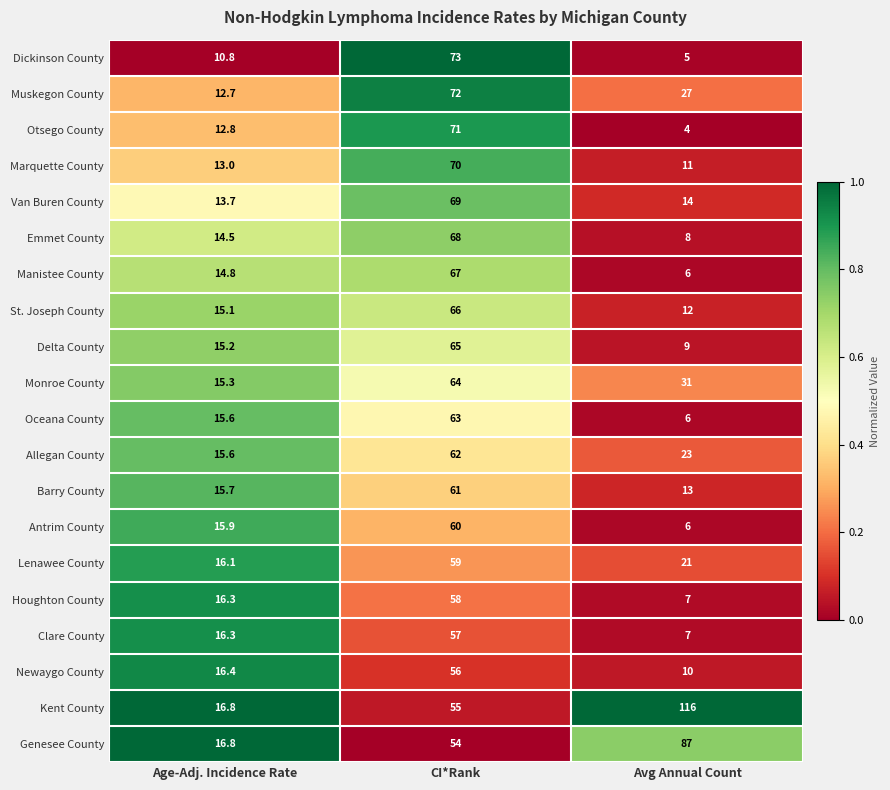

Which series has the largest total across all categories?

Kent County